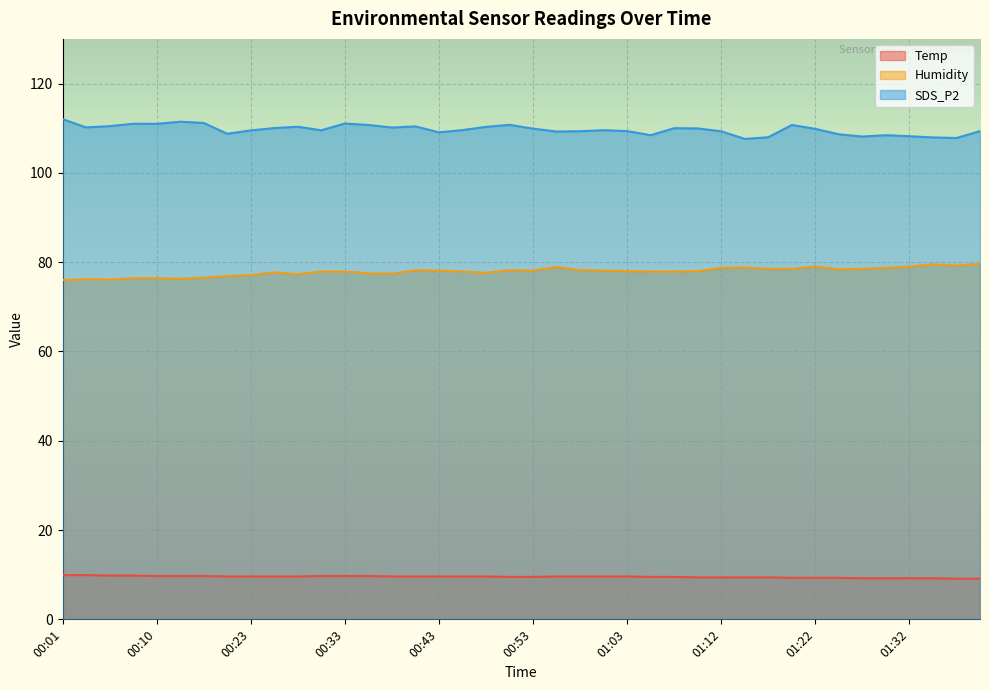

What is the greatest value displayed?

112.0